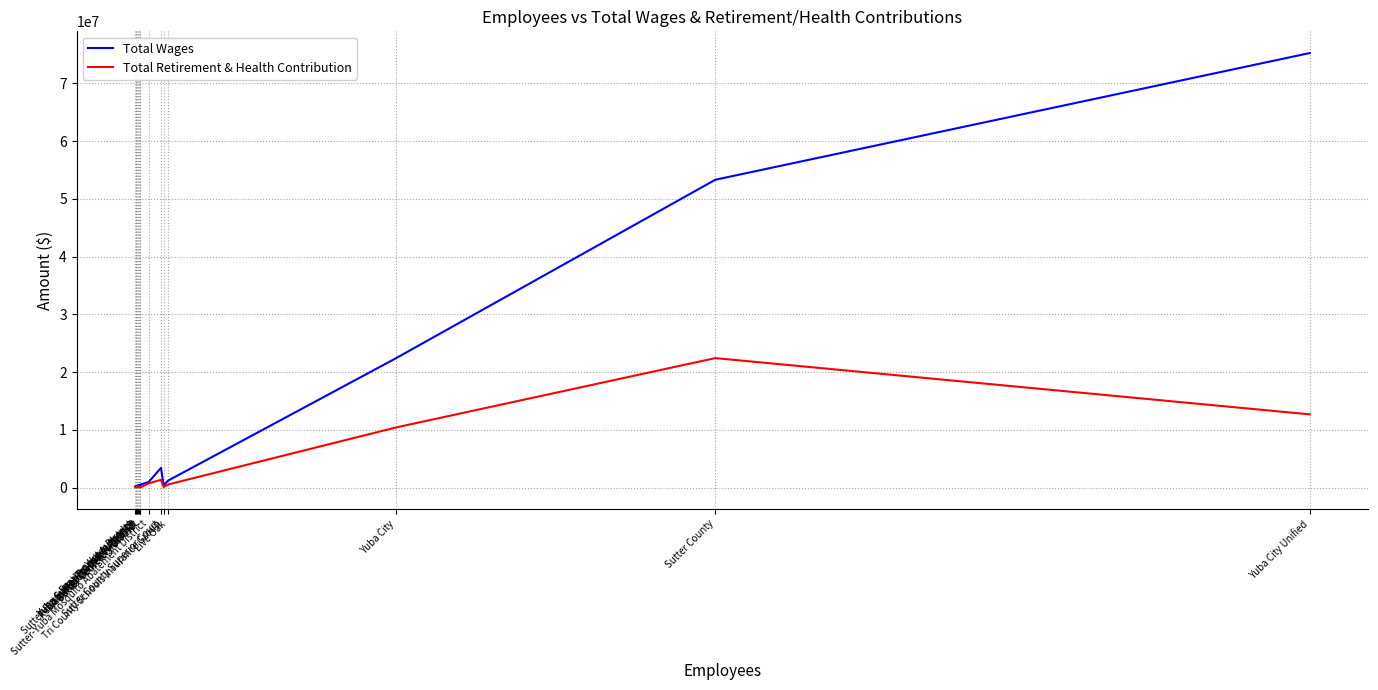

Reading left to right, what are all the values shown in this chart?

Total Wages: Feather Water District=177273.0	Yuba Sutter Transit Authority=313507.0	Yuba Sutter Transit Authority=318200.0	Sutter-Butte Flood Control Agency=260579.0	South Sutter Water District=434216.0	Reclamation District No. 1500=425710.0	Sutter Cemetery District=208037.0	Sutter Cemetery District=518577.0	Sutter-Yuba Mosquito Abatement District=970897.0	Sutter County Superior Court=3419655.7	Tri County Schools Insurance Group=370573.0	Live Oak=1222125.0	Yuba City=22410420.0	Sutter County=53318611.0	Yuba City Unified=75263285.0
Total Retirement & Health Contribution: Feather Water District=58267.0	Yuba Sutter Transit Authority=109838.0	Yuba Sutter Transit Authority=124032.0	Sutter-Butte Flood Control Agency=66880.0	South Sutter Water District=260017.0	Reclamation District No. 1500=138345.0	Sutter Cemetery District=88325.0	Sutter Cemetery District=45982.0	Sutter-Yuba Mosquito Abatement District=727054.0	Sutter County Superior Court=1351311.8	Tri County Schools Insurance Group=109771.0	Live Oak=545926.0	Yuba City=10415786.0	Sutter County=22427190.0	Yuba City Unified=12684094.0